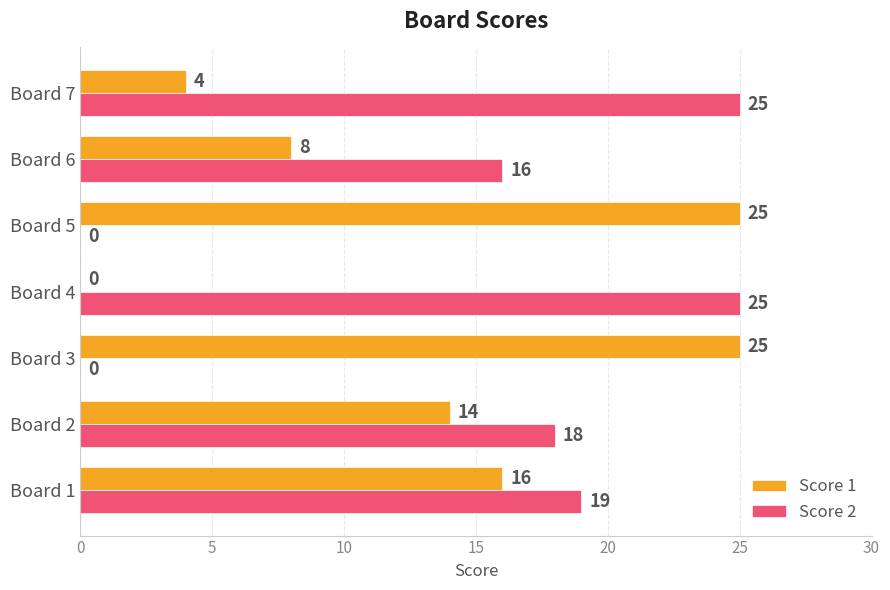

Which series has the largest total across all categories?

Score 2